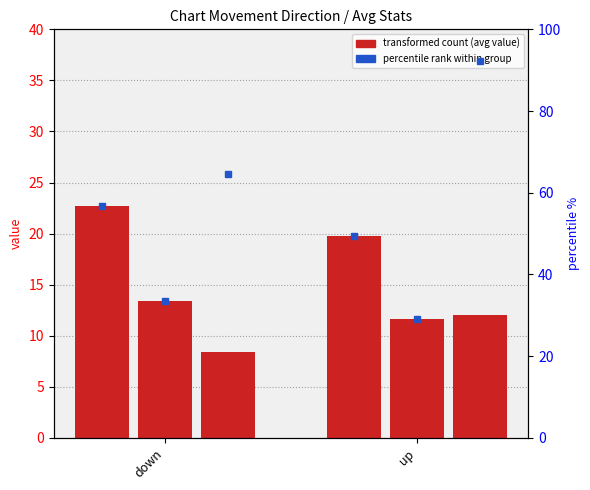

Rank the categories by Average Position value from lowest to highest.

up, down